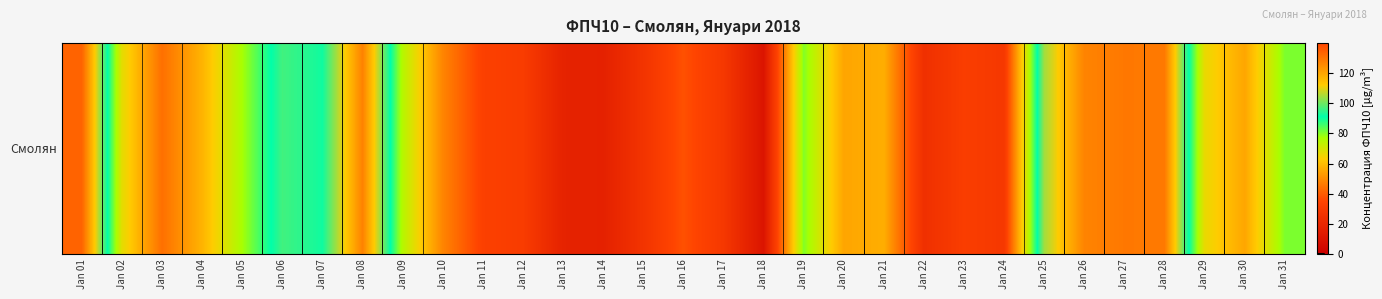

What is the sum of all values?

1991.1